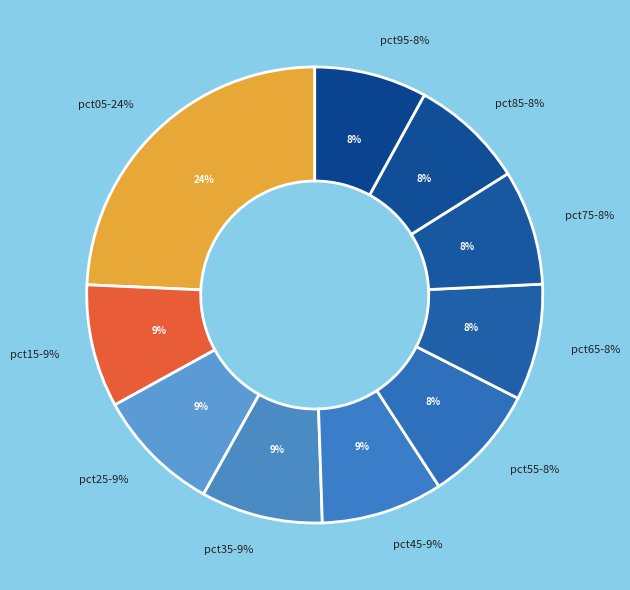

To the nearest percent, what percentage of the pie is pct95?

8%